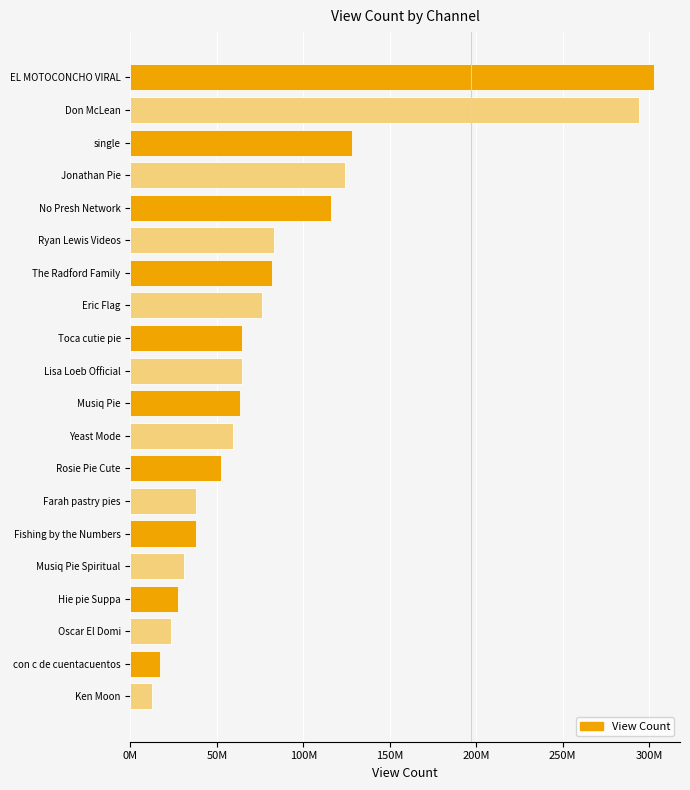

What is the maximum value shown in the chart?

302725136